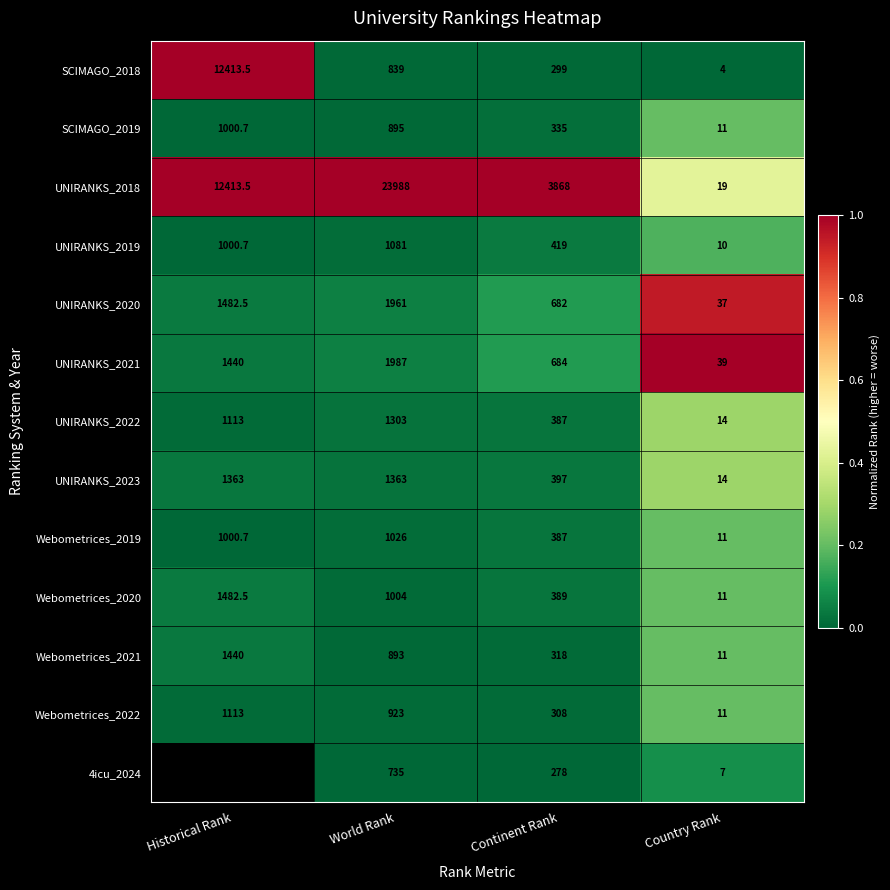

Is the value of UNIRANKS_2022 at World Rank greater than the value of UNIRANKS_2019 at Historical Rank?

Yes